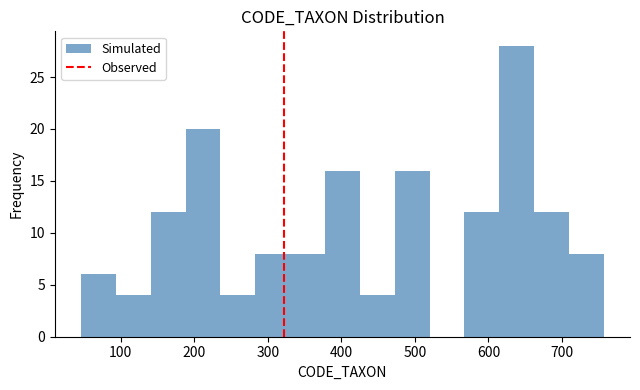

Reading left to right, list every bar in this chart as the range it spans on the x-axis followed by its height. Neither the bar edges nor the heights are printed on the chart, so give them approximately, as read against the axes.

50 to 90: 6
90 to 140: 4
140 to 190: 12
190 to 240: 20
240 to 280: 4
280 to 330: 8
330 to 380: 8
380 to 430: 16
430 to 470: 4
470 to 520: 16
520 to 570: 0
570 to 610: 12
610 to 660: 28
660 to 710: 12
710 to 760: 8